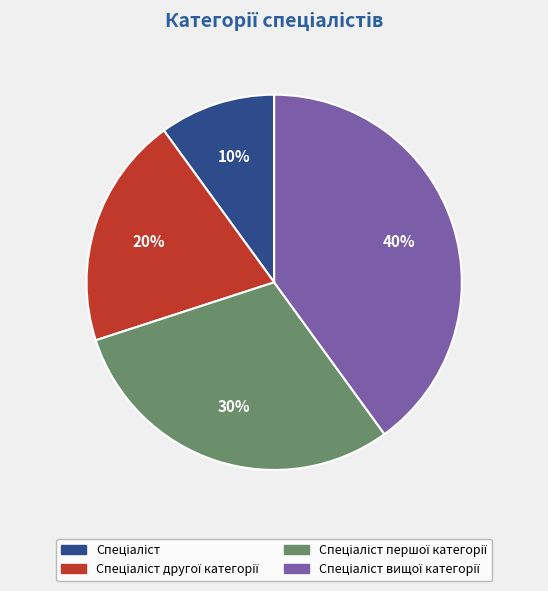

To the nearest percent, what is the average slice percentage?

25%